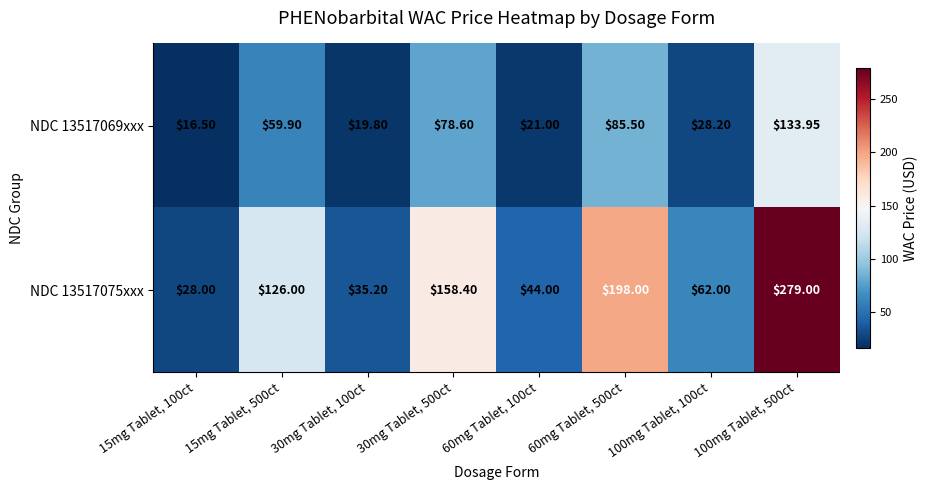

How many values in the NDC 13517069xxx series are below 59?

4